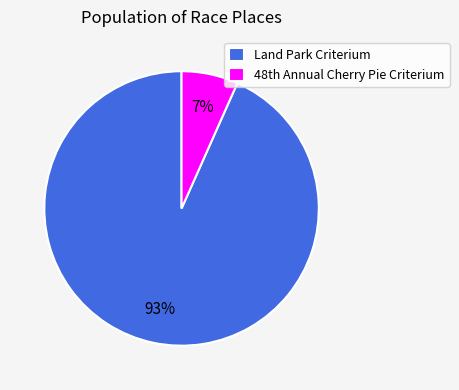

What is the smallest slice in the pie chart?

48th Annual Cherry Pie Criterium